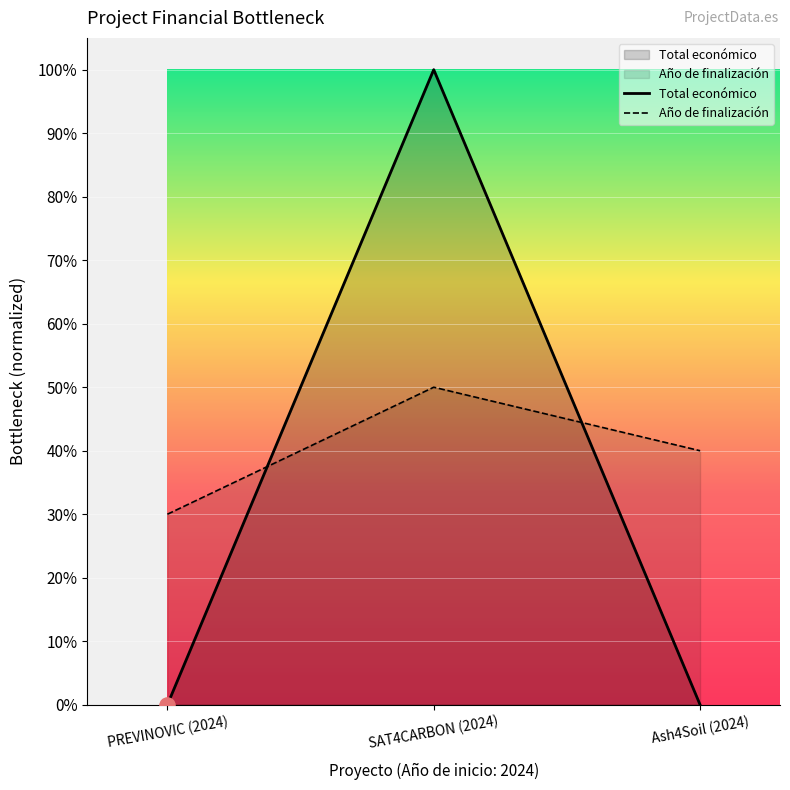

What are all the series names shown in the legend?

Total económico, Año de finalización